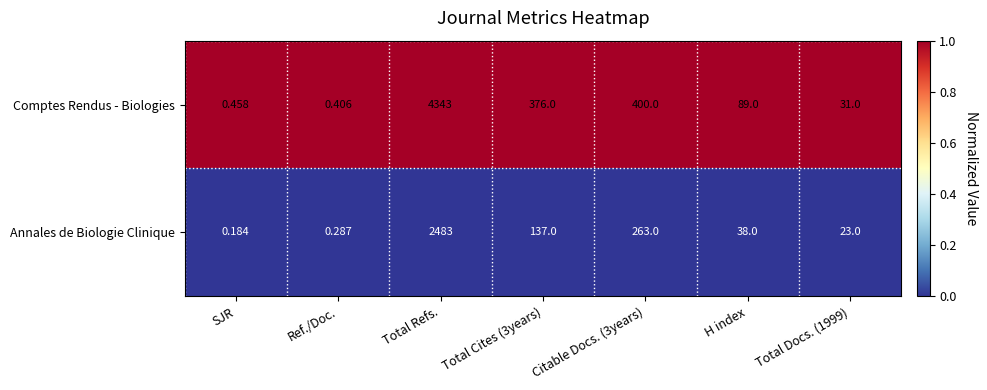

Which series has the largest range (max minus min)?

Comptes Rendus - Biologies